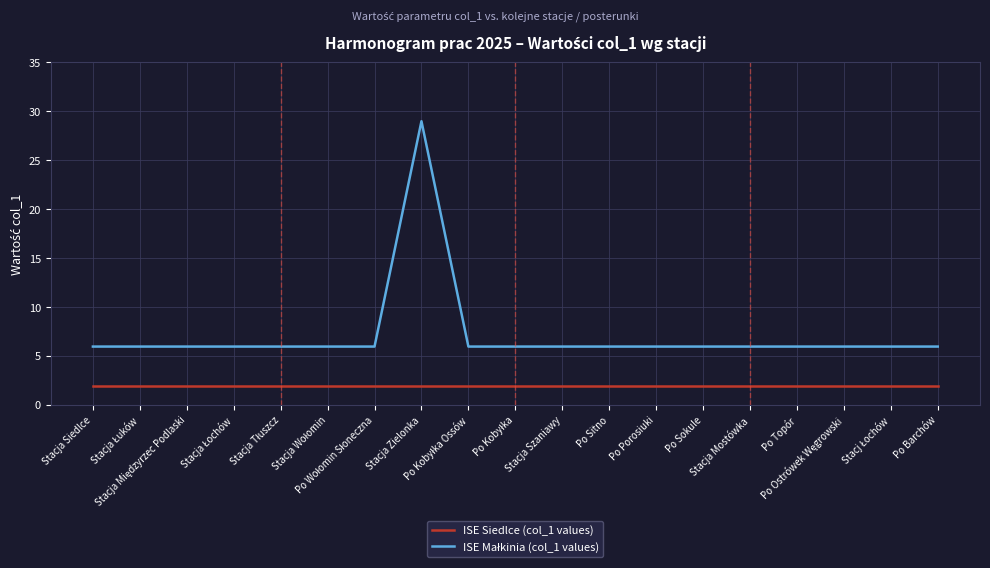

What is the greatest value displayed?

29